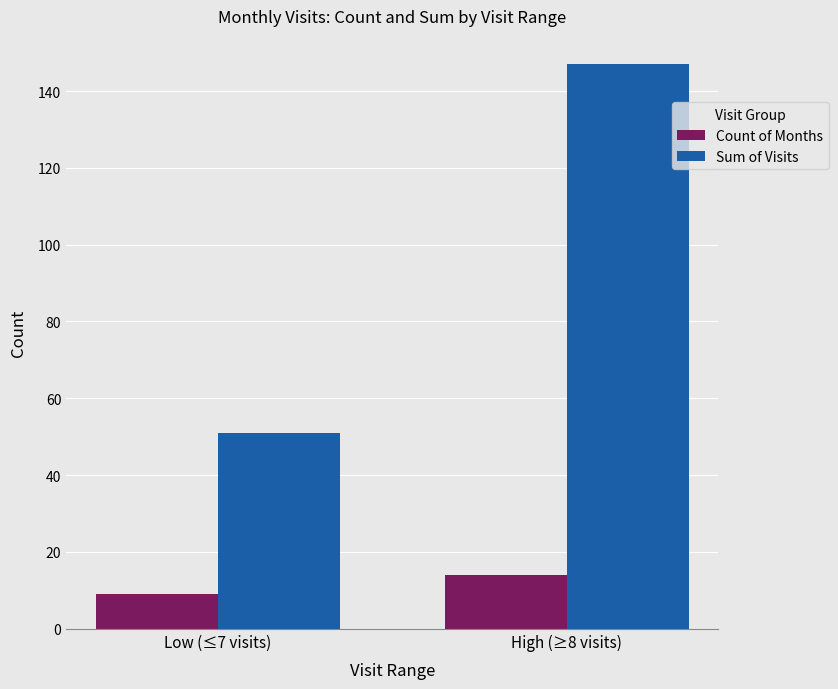

What is the lowest value of the Count of Months series?

9